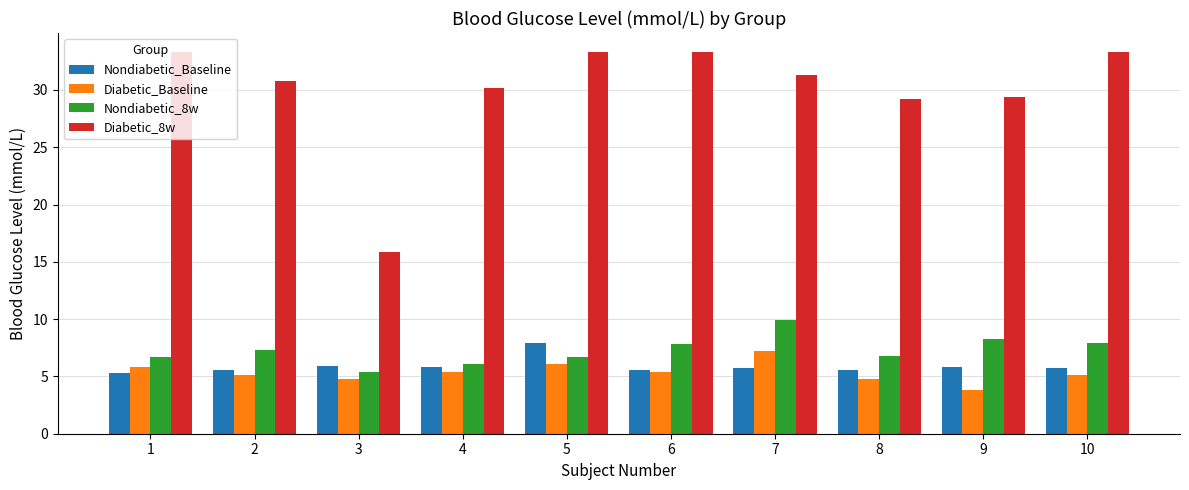

What is the total value across all series at 4?

47.5